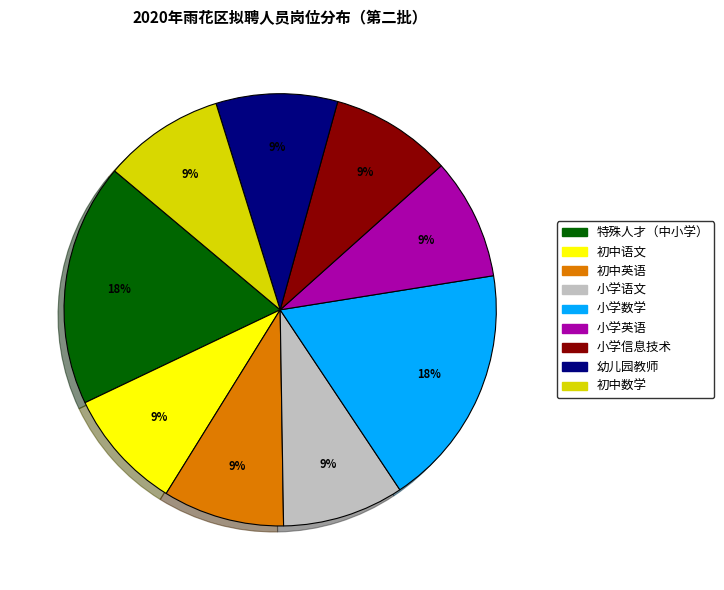

Is there a majority slice in this chart?

No